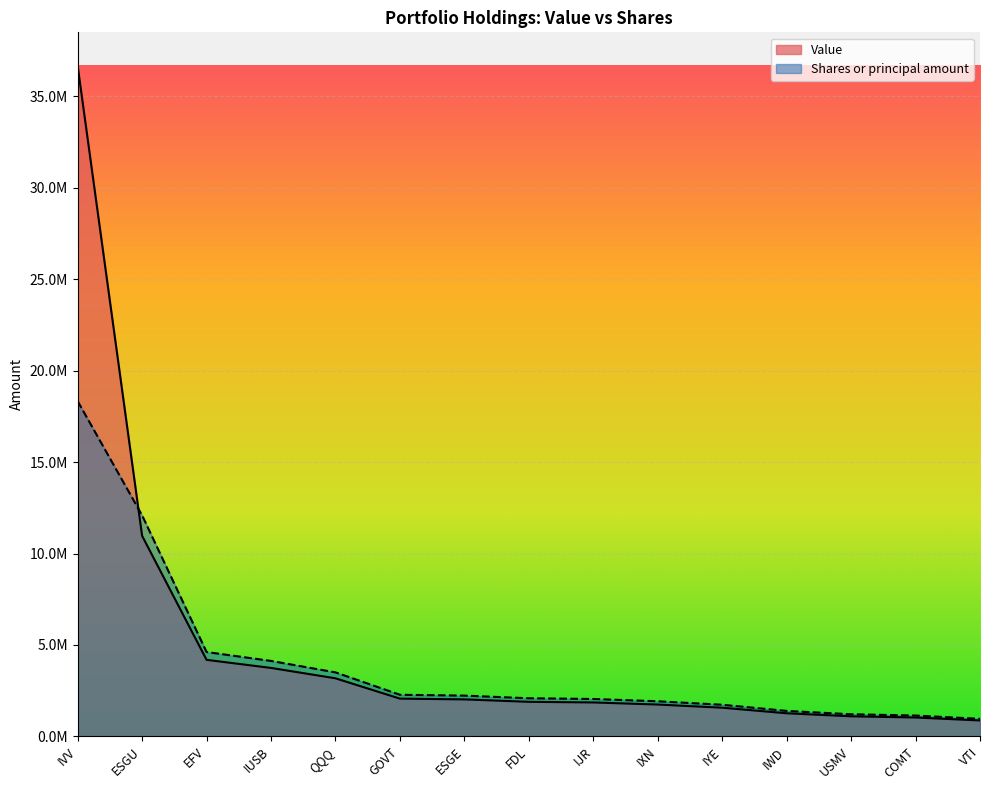

What is the difference between the maximum and minimum values in the Value series?

35796000.0